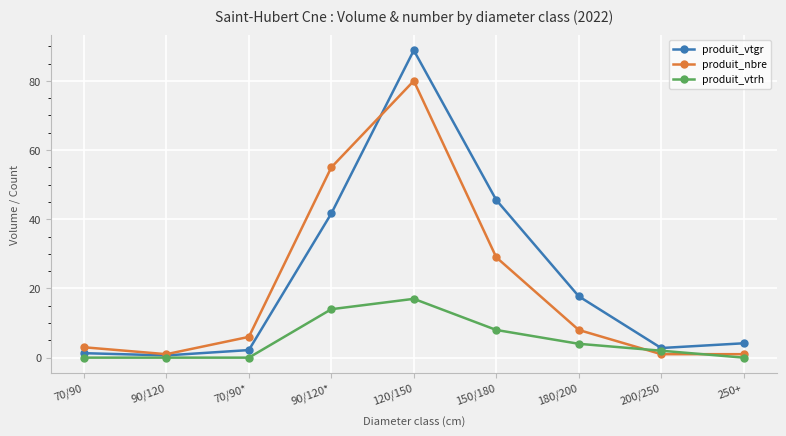

What is the label of the 4th point from the left?

90/120*